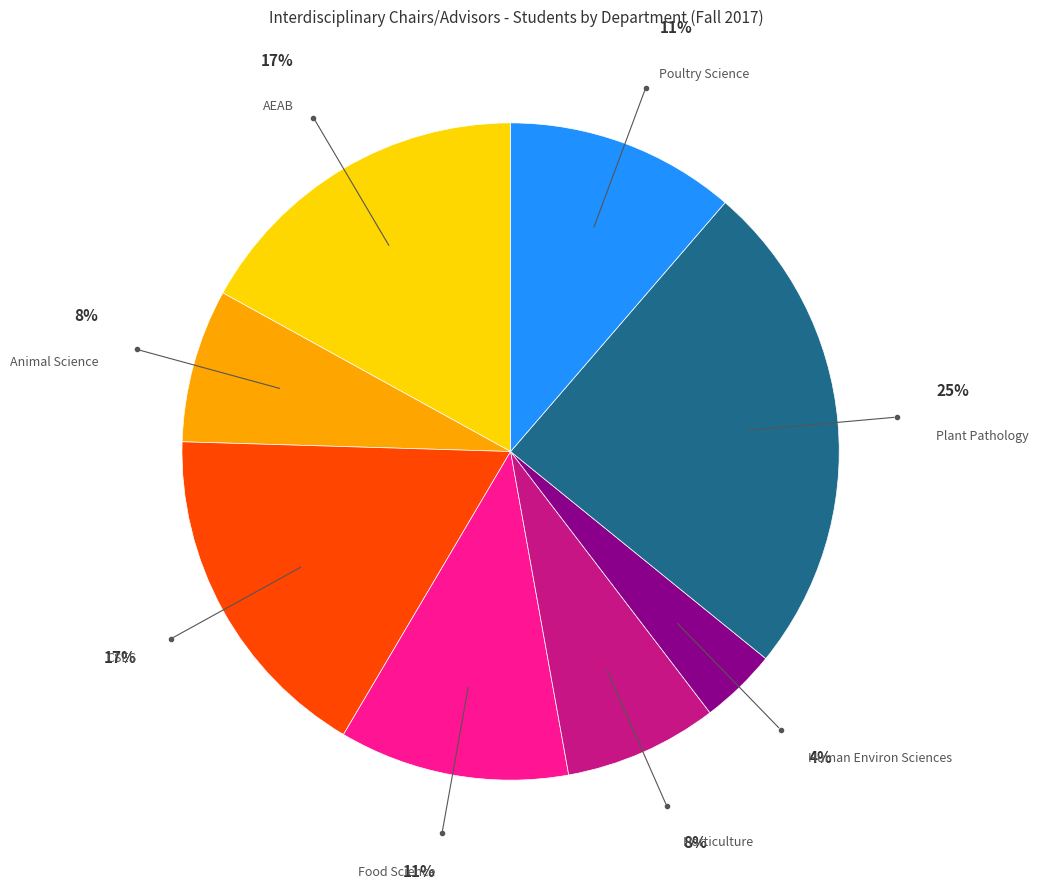

Which slice is the largest?

Plant Pathology